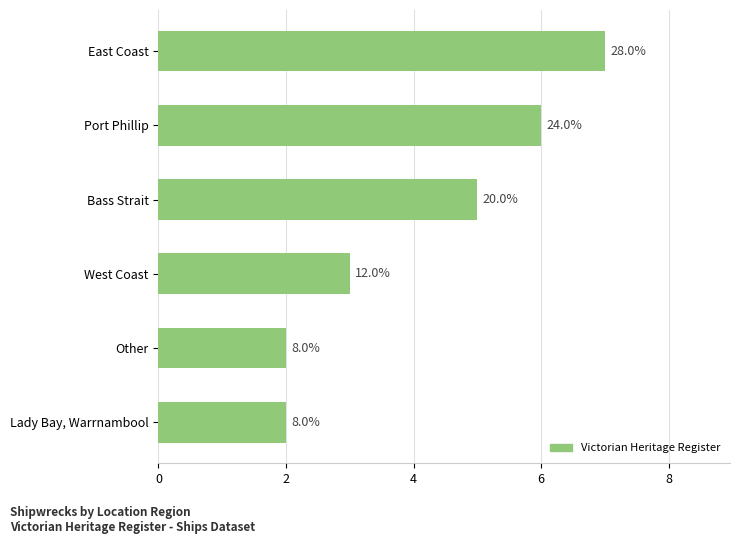

How many bars are there in total?

6